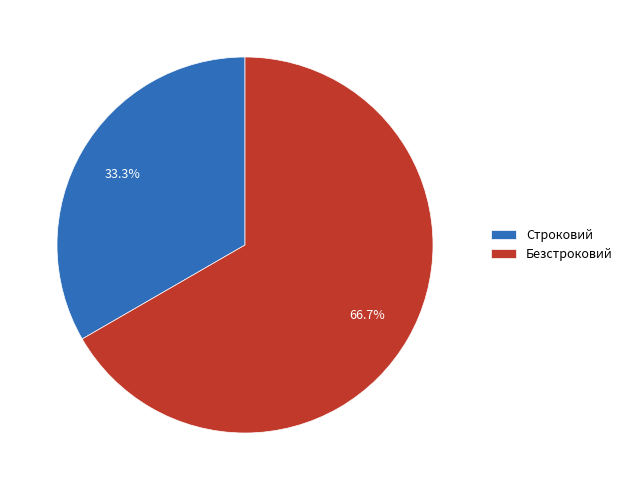

Is it true that Строковий is 43% of the pie?

False